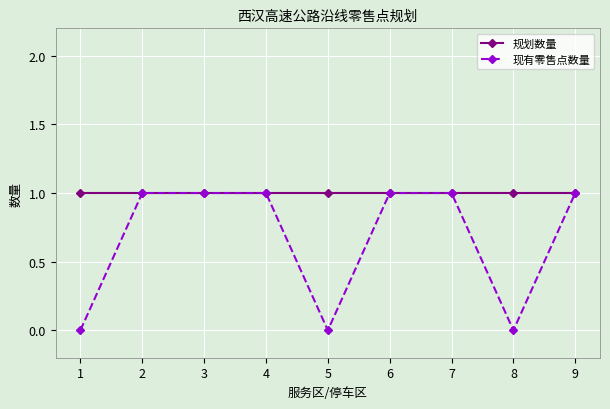

Between 2 and 5, which series saw the biggest shift?

现有零售点数量